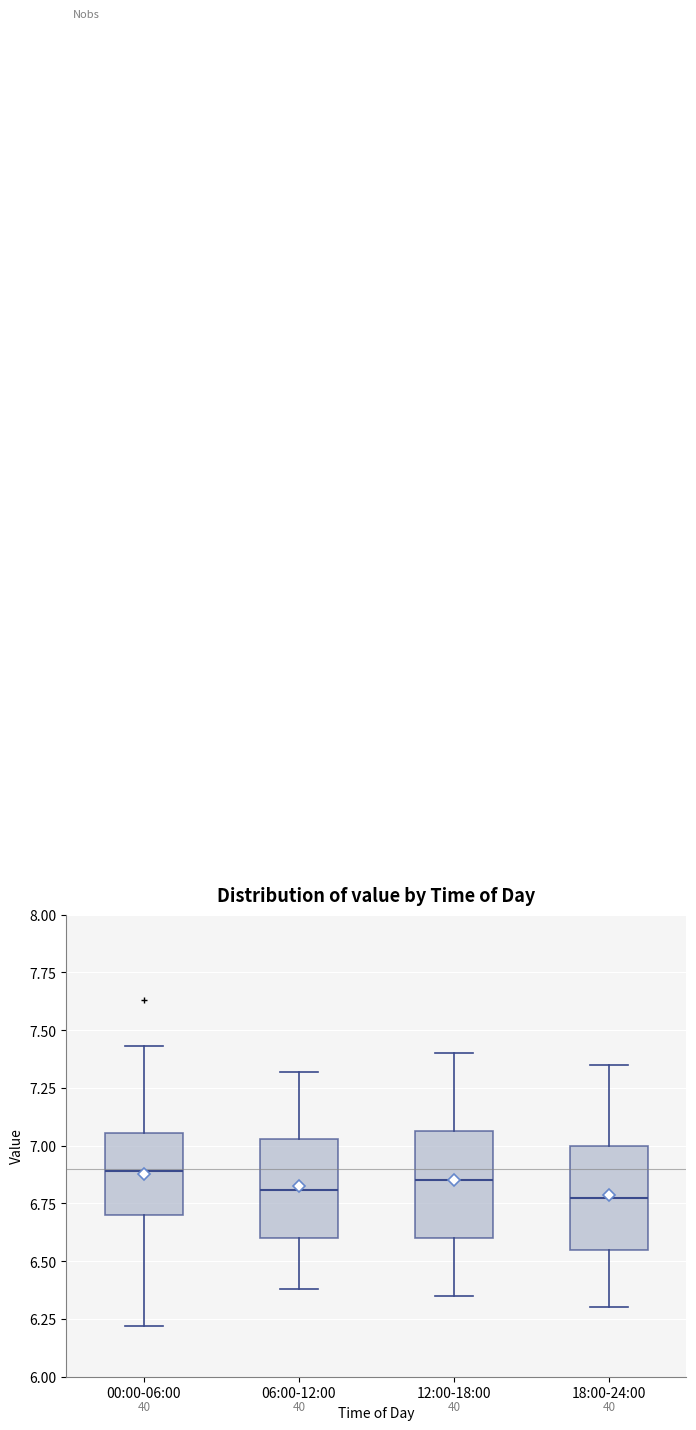

Reading left to right, transcribe this box plot: for each box, give where its median line is, the range the box spans, and where its two whiskers end, as read against the y-axis. The values are not printed on the chart, so give them approximately, as read against the axis.

00:00-06:00: median 6.90, box 6.70 to 7.05, whiskers 6.20 to 7.45
06:00-12:00: median 6.80, box 6.60 to 7.05, whiskers 6.40 to 7.30
12:00-18:00: median 6.85, box 6.60 to 7.05, whiskers 6.35 to 7.40
18:00-24:00: median 6.80, box 6.55 to 7.00, whiskers 6.30 to 7.35